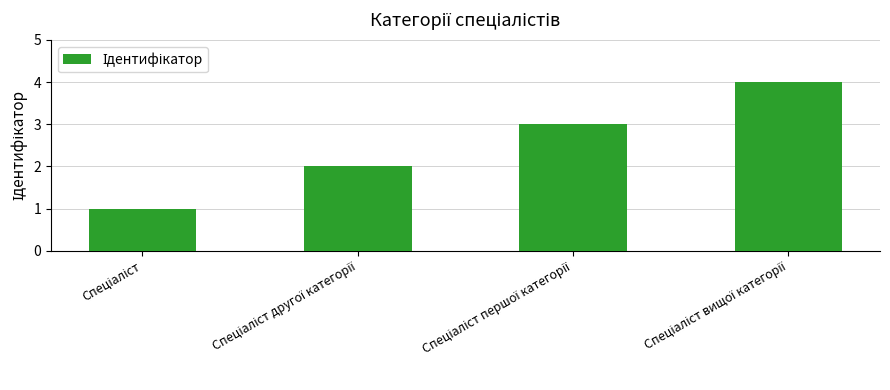

What is the difference between the second highest and second lowest values?

1